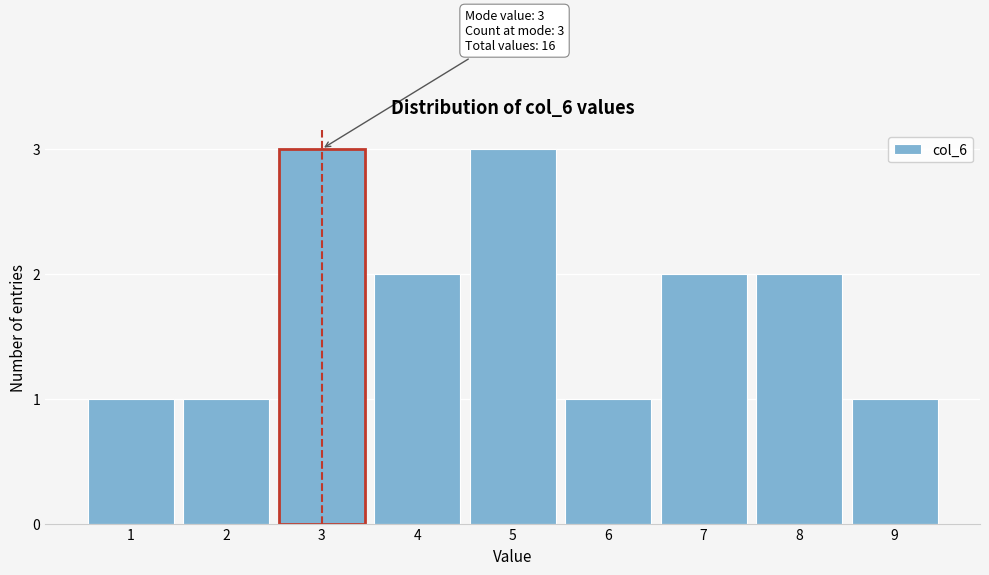

Reading left to right, what are all the values shown in this chart?

1=1	2=1	3=3	4=2	5=3	6=1	7=2	8=2	9=1